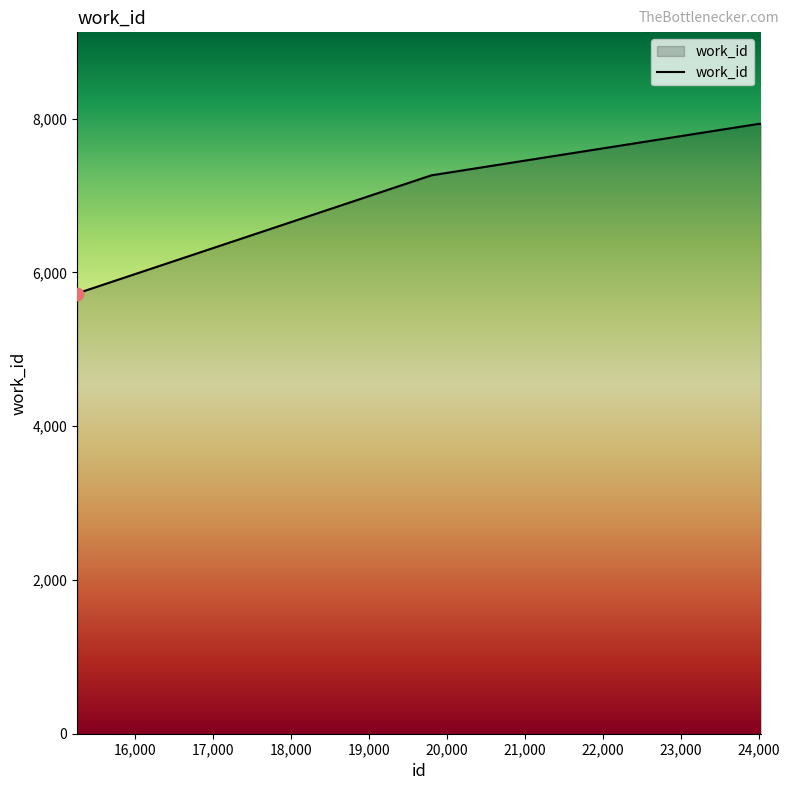

True or false: the data has more than 2 interior local peaks.

False